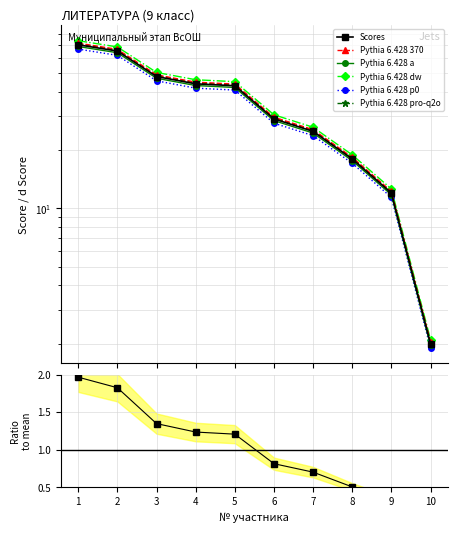

True or false: the data shows 18.7 at 9.

False